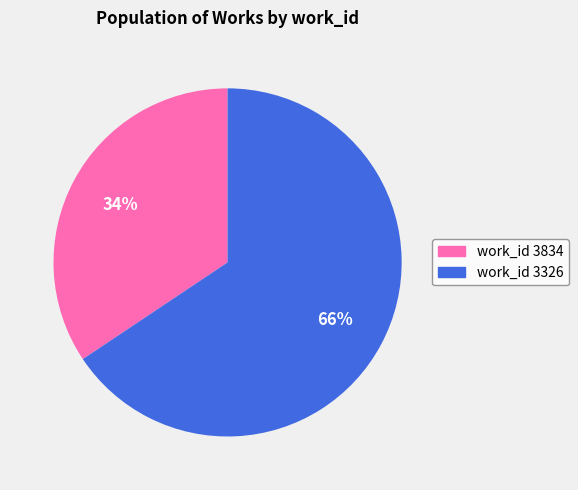

Approximately how many times larger is the value at work_id 3326 compared to work_id 3834?

1.9